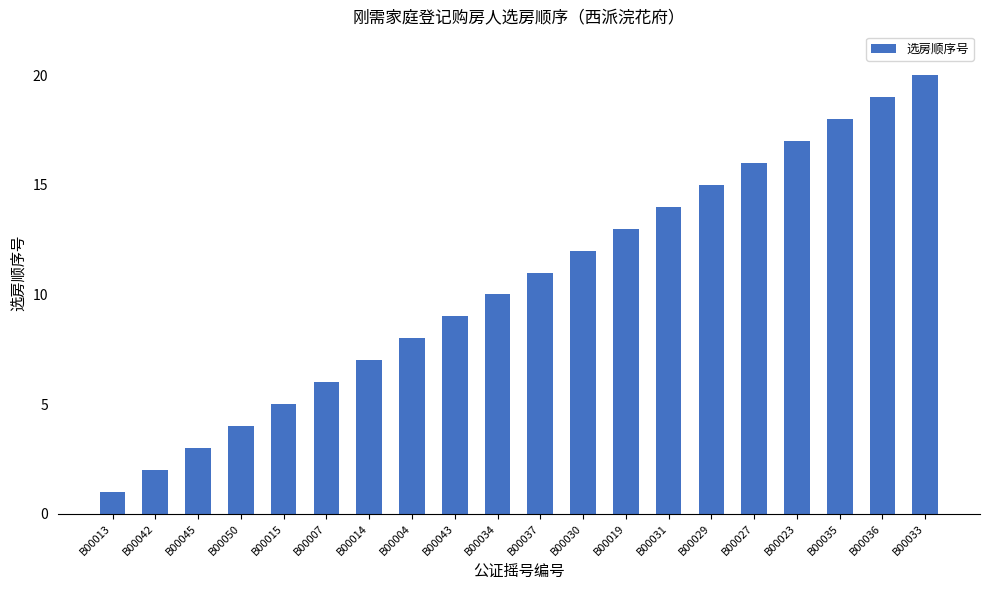

Reading right to left, what are all the values shown in this chart?

B00033=20	B00036=19	B00035=18	B00023=17	B00027=16	B00029=15	B00031=14	B00019=13	B00030=12	B00037=11	B00034=10	B00043=9	B00004=8	B00014=7	B00007=6	B00015=5	B00050=4	B00045=3	B00042=2	B00013=1